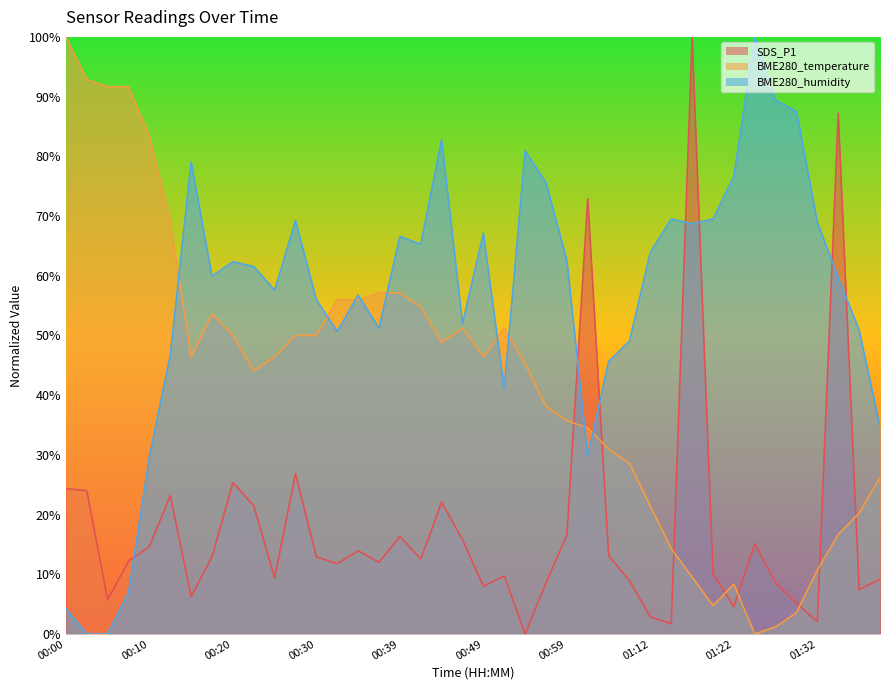

What position from the right is 01:17?

10